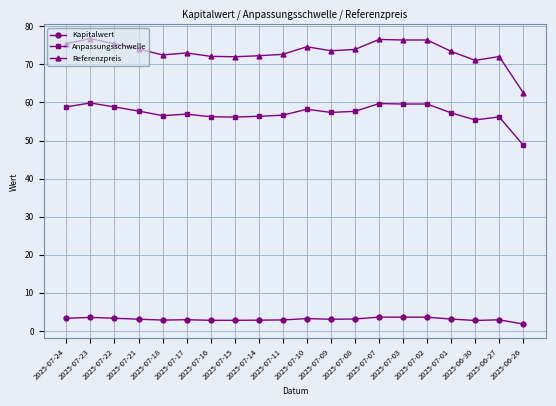

What is the sum of the Kapitalwert values at 2025-07-24 and 2025-07-22?

6.7